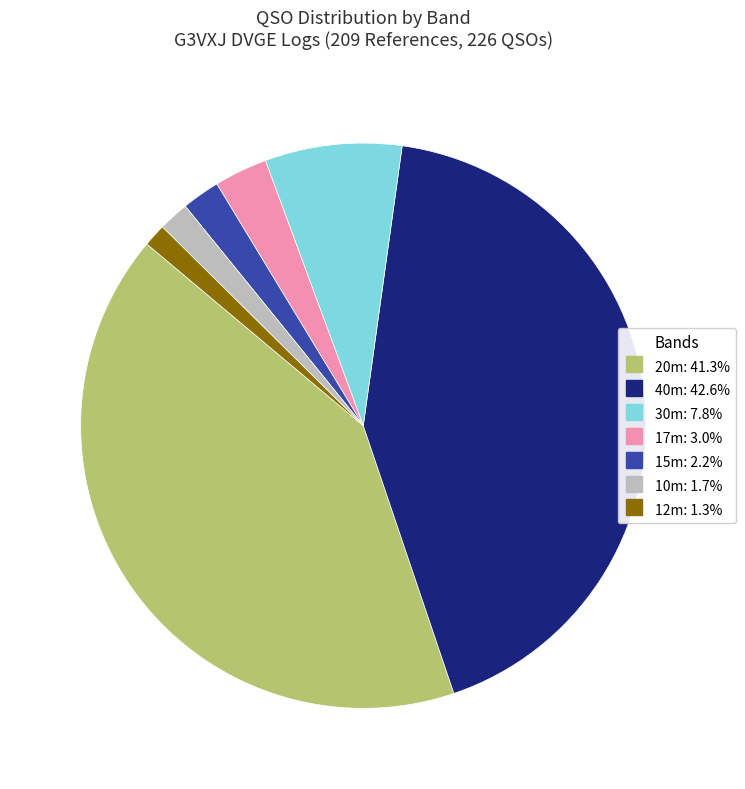

Is there any slice that represents more than half of the pie?

No